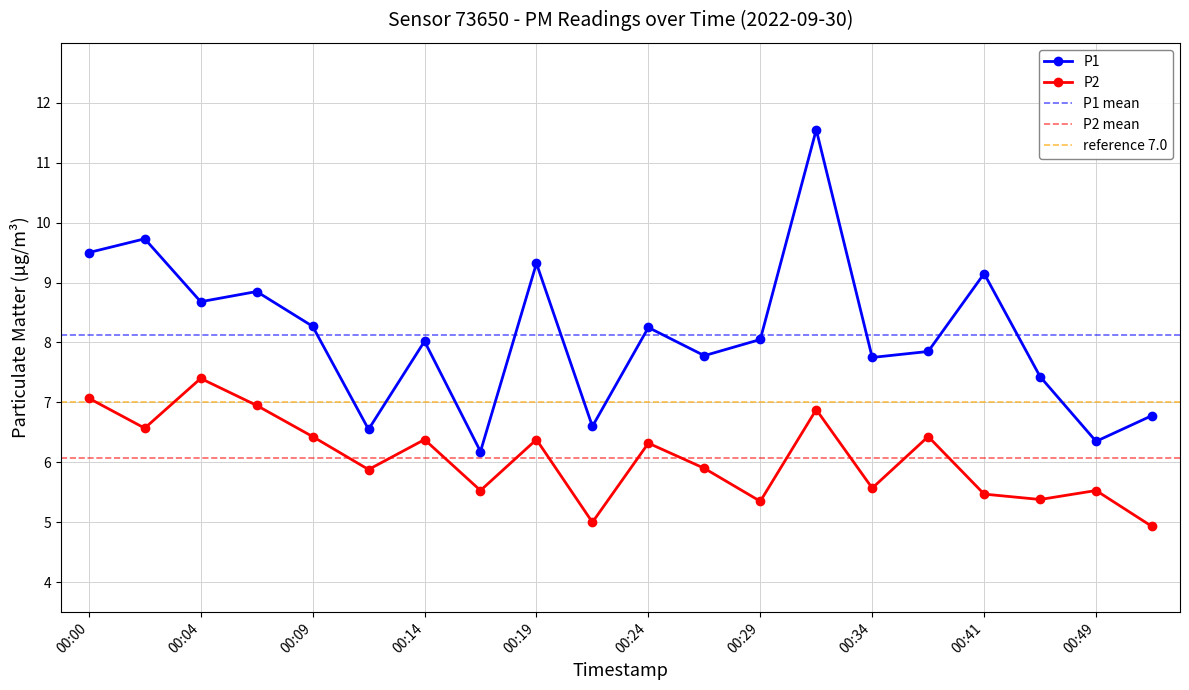

What is the average value of the P2 series?

6.1